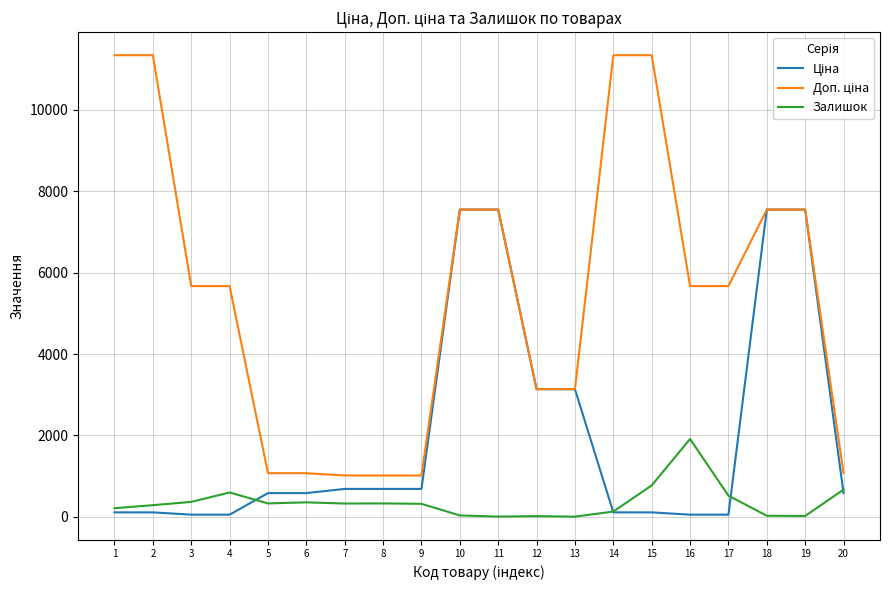

True or false: Ціна has more than 2 points higher than both neighbors.

False